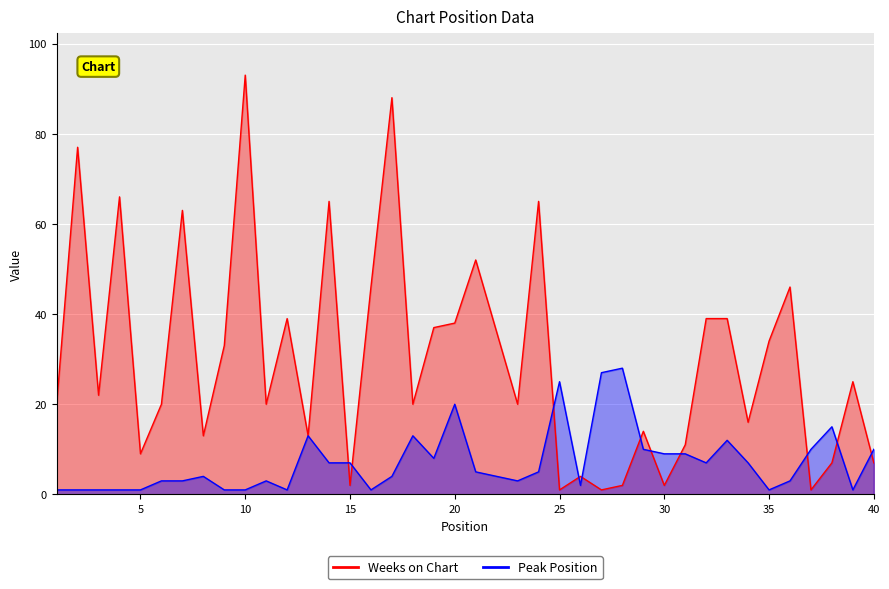

After their last crossing, which series has the higher values: Weeks on Chart or Peak Position?

Peak Position